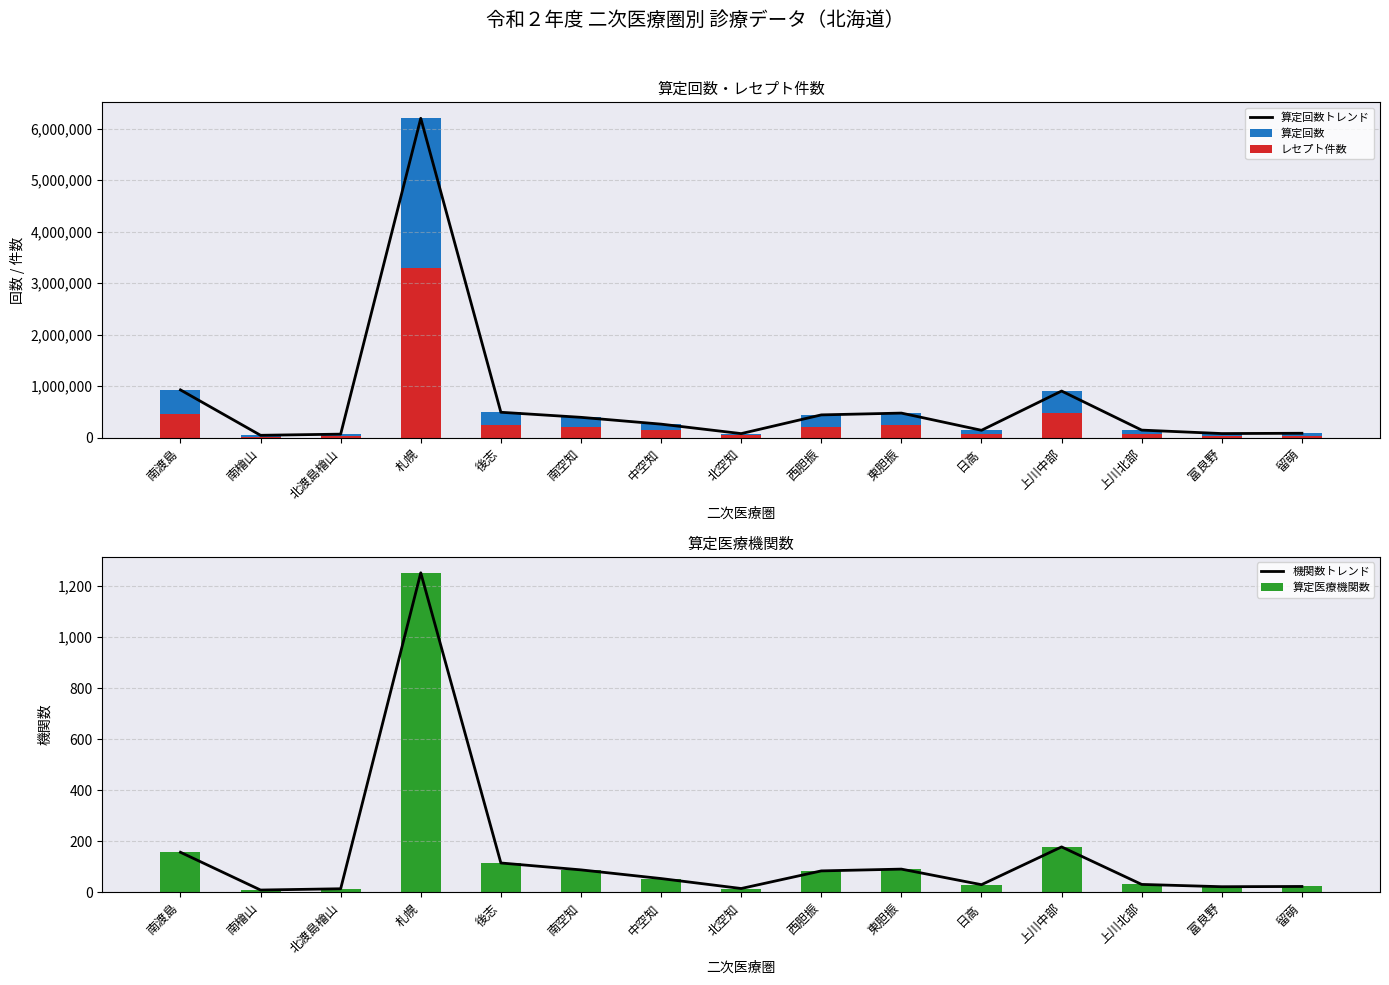

What are all the series names shown in the legend?

算定回数トレンド, 算定回数, レセプト件数, 機関数トレンド, 算定医療機関数